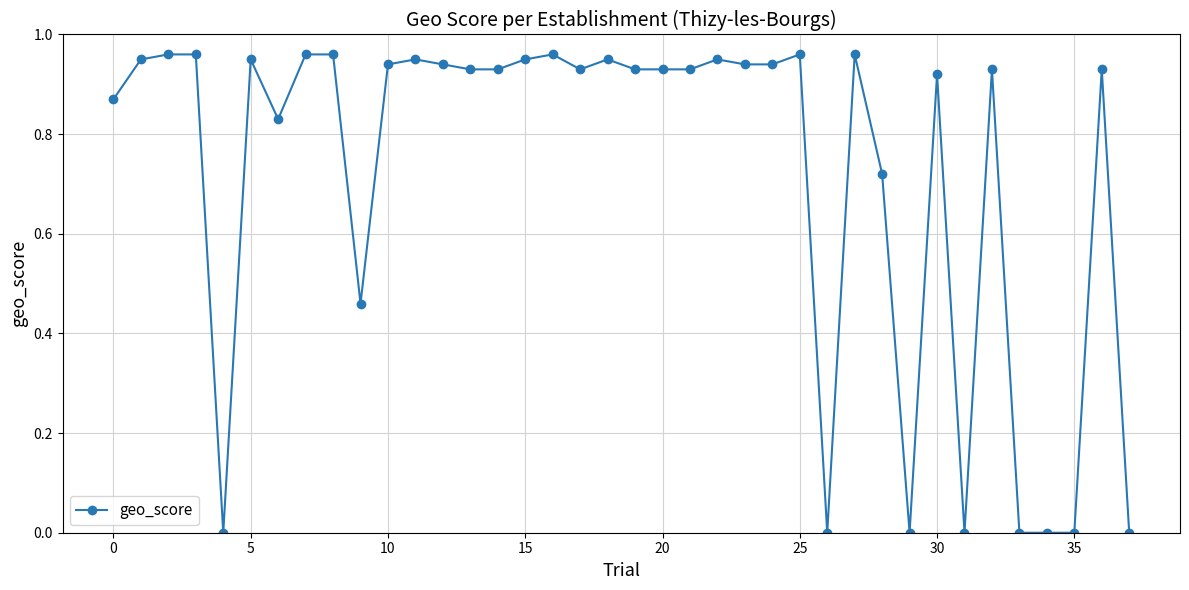

What is the sum of all values?

27.4